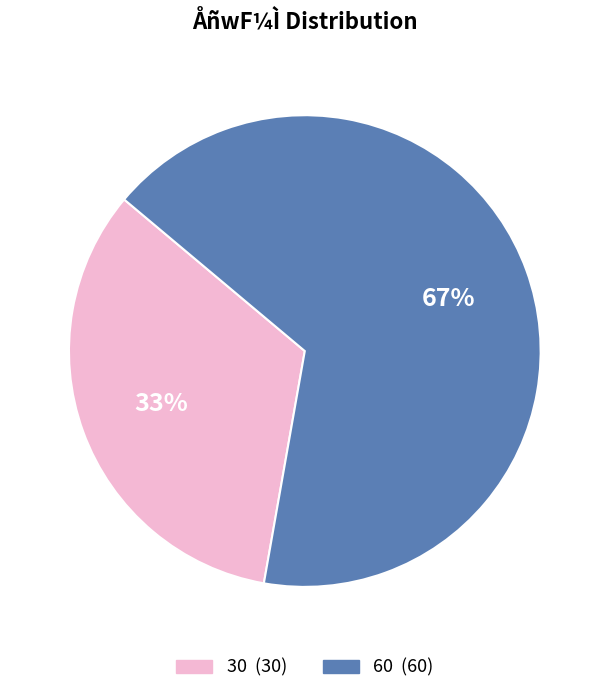

Does any single category account for the majority?

Yes